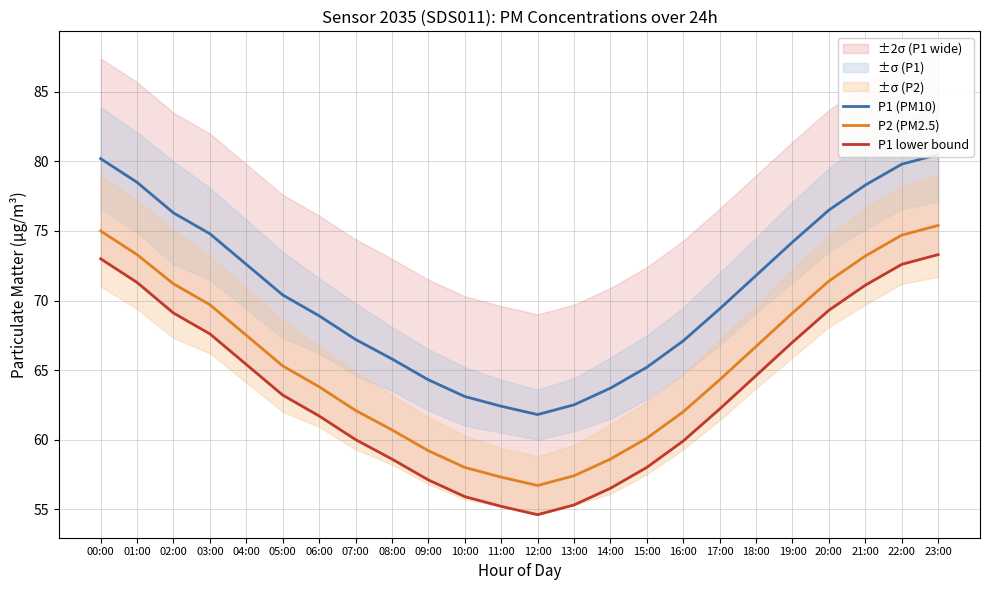

True or false: P1 lower bound has more than 1 interior local peaks.

False